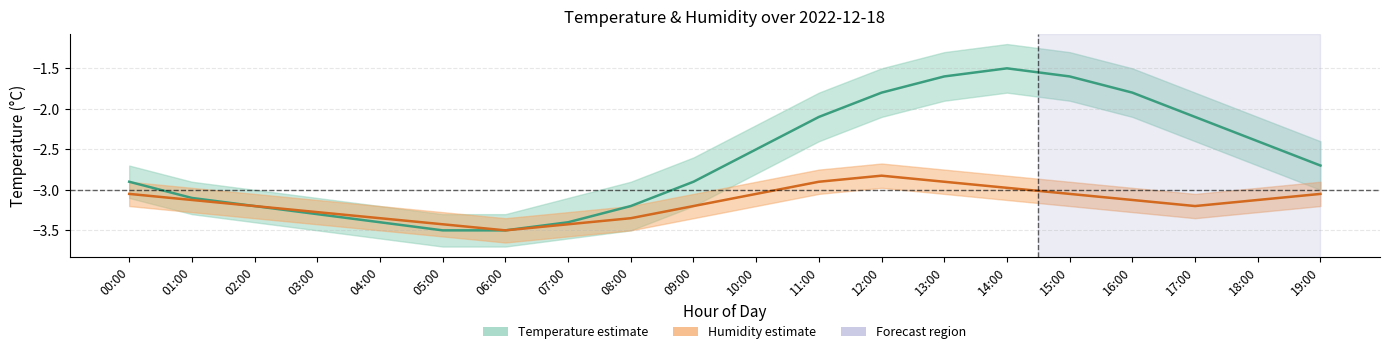

How many lines are shown in the chart?

2